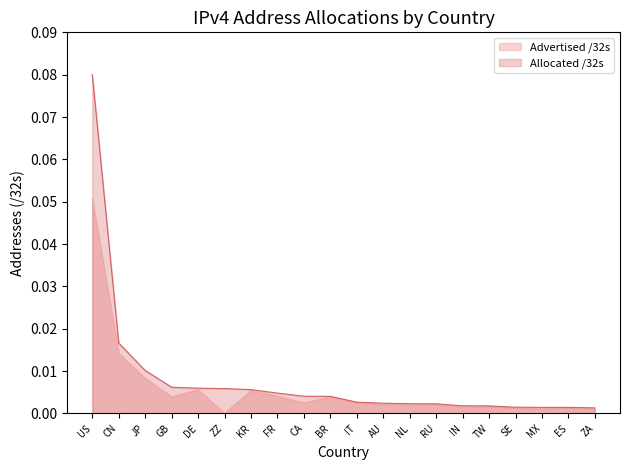

Reading left to right, what are all the values shown in this chart?

Advertised /32s: 0.1	0.0	0.0	0.0	0.0	0.0	0.0	0.0	0.0	0.0	0.0	0.0	0.0	0.0	0.0	0.0	0.0	0.0	0.0	0.0
Allocated /32s: 0.1	0.0	0.0	0.0	0.0	0.0	0.0	0.0	0.0	0.0	0.0	0.0	0.0	0.0	0.0	0.0	0.0	0.0	0.0	0.0